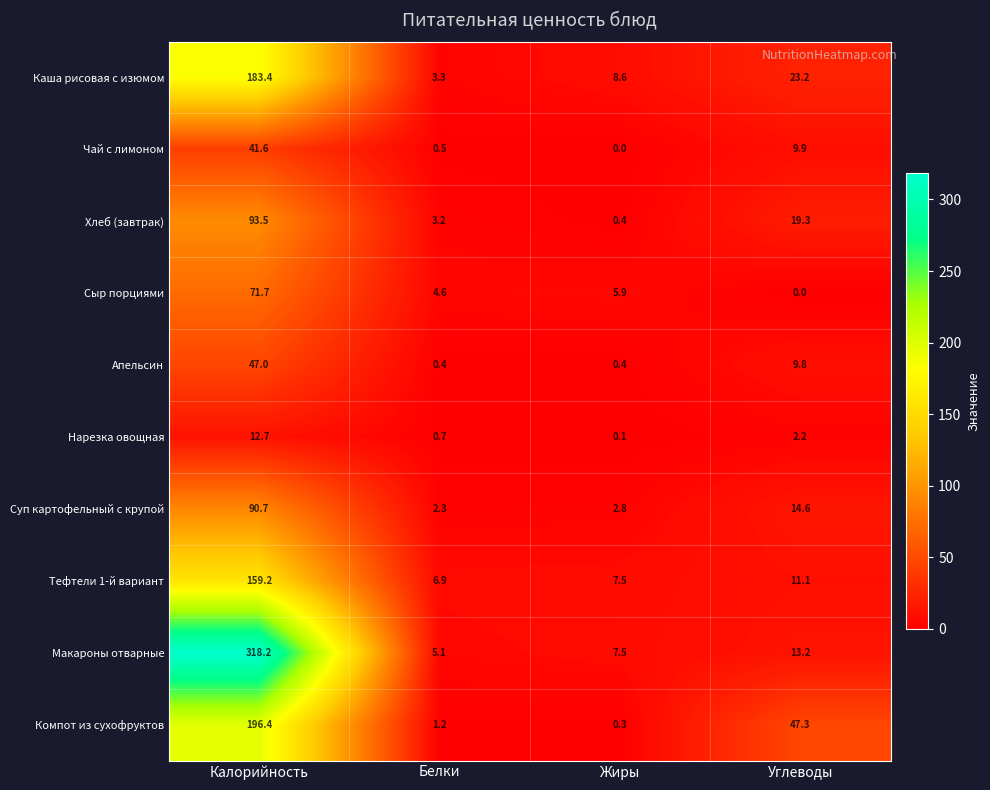

Count the number of data series in this chart.

10